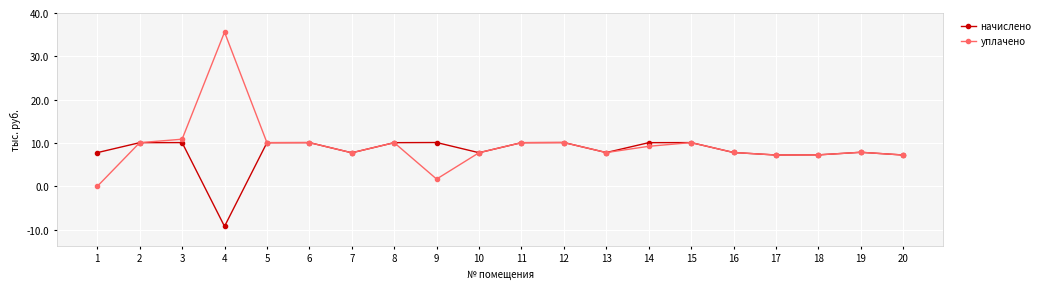

True or false: уплачено and начислено cross at least once.

False